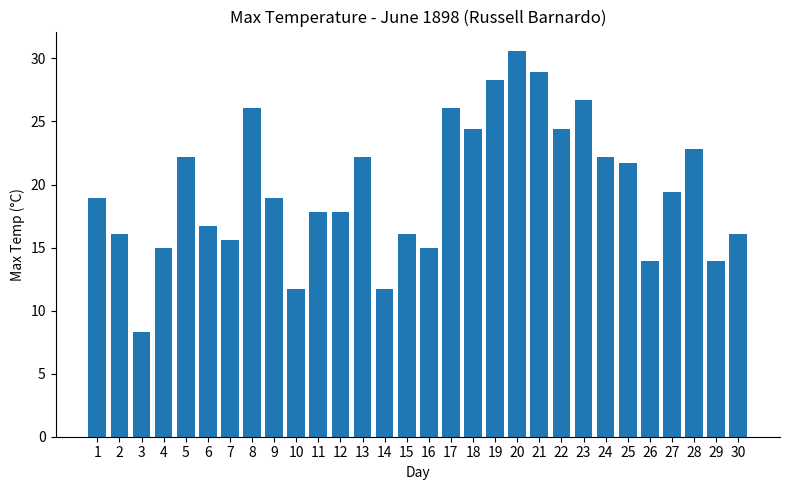

Reading right to left, list all the values displayed in this chart.

30=16.1	29=13.9	28=22.8	27=19.4	26=13.9	25=21.7	24=22.2	23=26.7	22=24.4	21=28.9	20=30.6	19=28.3	18=24.4	17=26.1	16=15.0	15=16.1	14=11.7	13=22.2	12=17.8	11=17.8	10=11.7	9=18.9	8=26.1	7=15.6	6=16.7	5=22.2	4=15.0	3=8.3	2=16.1	1=18.9